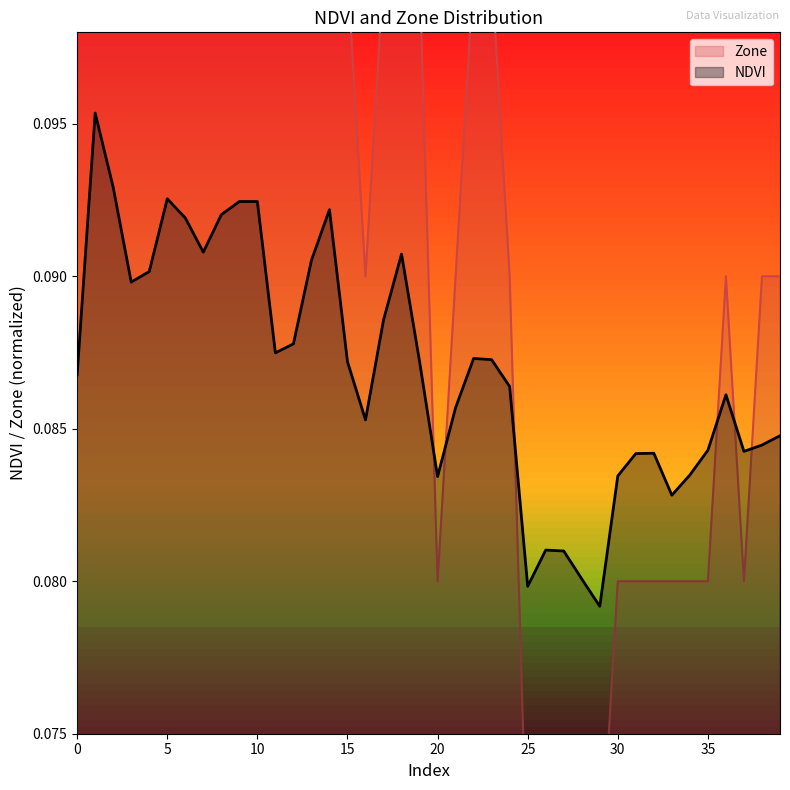

Count the Zone values in the range 0 to 1.

40